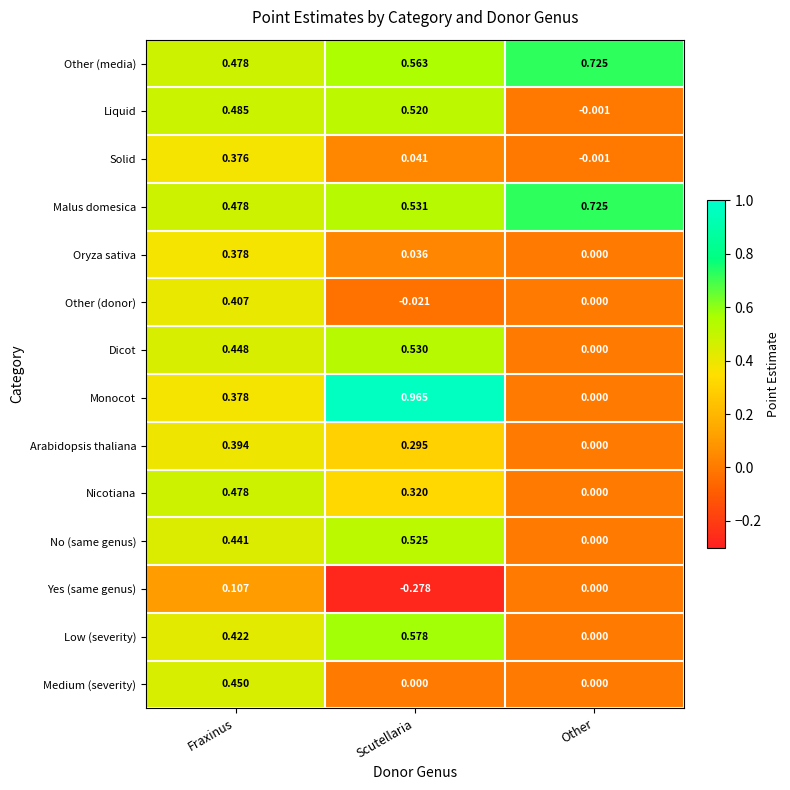

At which category does the chart reach its peak across all series?

Scutellaria